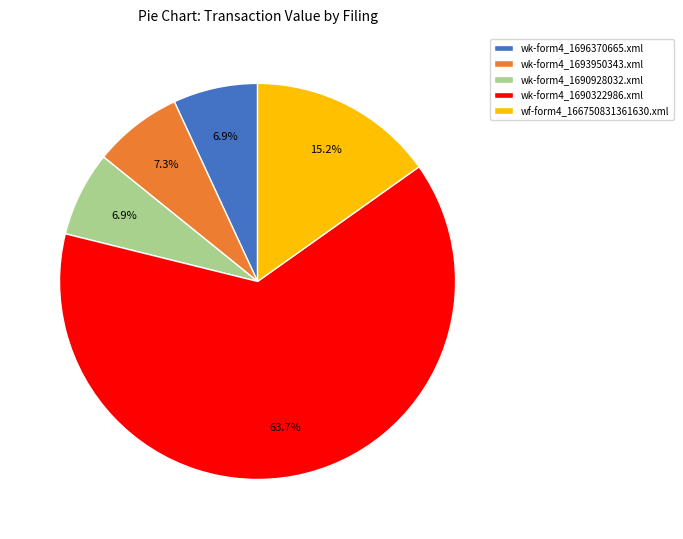

True or false: wk-form4_1696370665.xml accounts for 13% of the total.

False